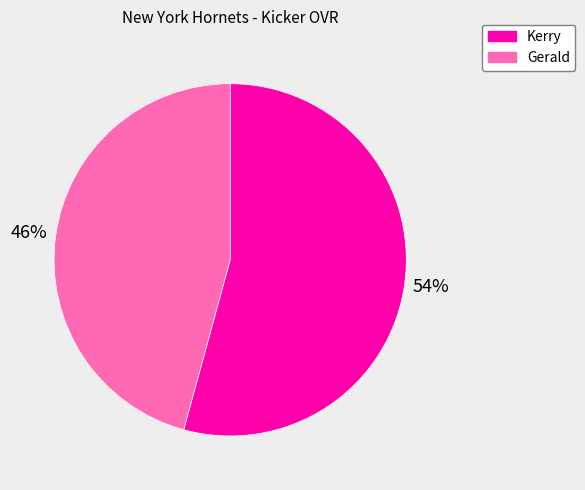

Count the number of slices in the pie.

2